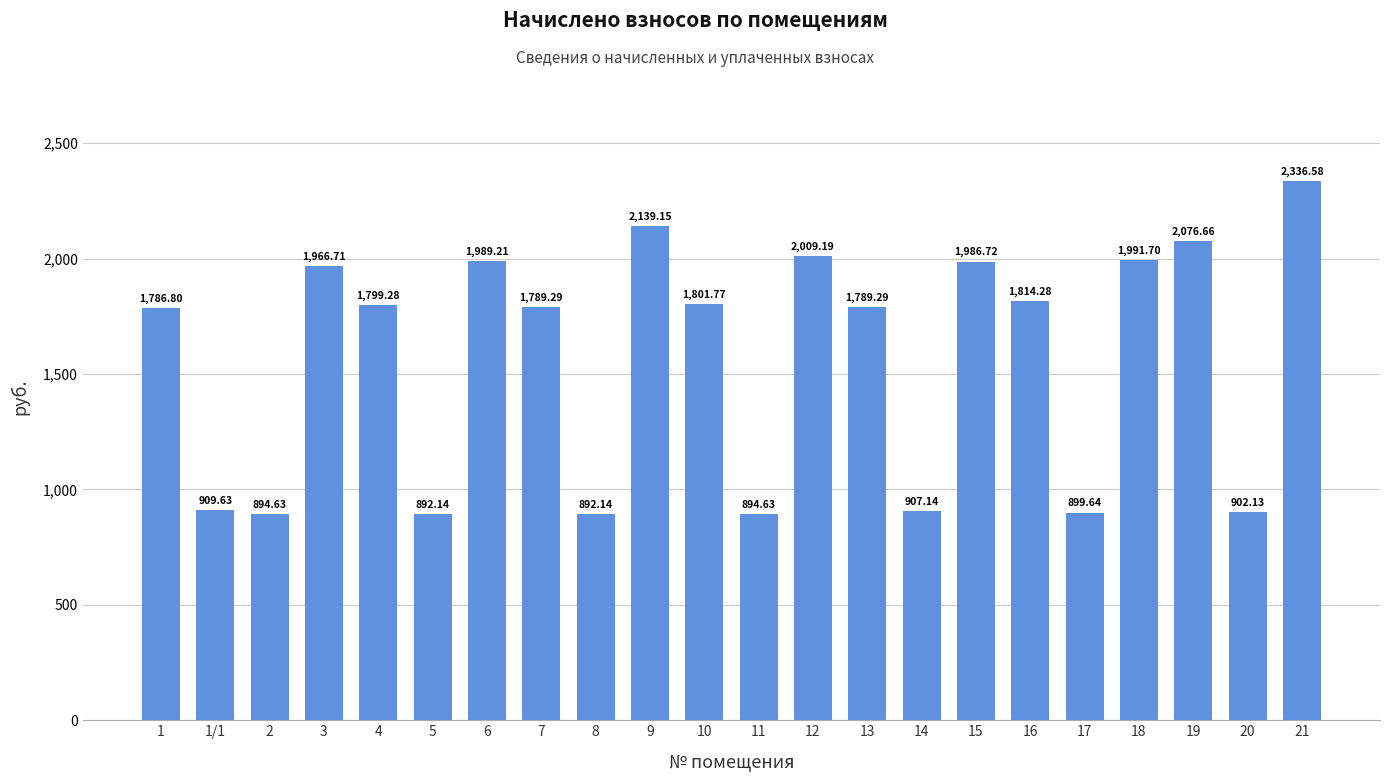

What is the sum of all values?

34468.7